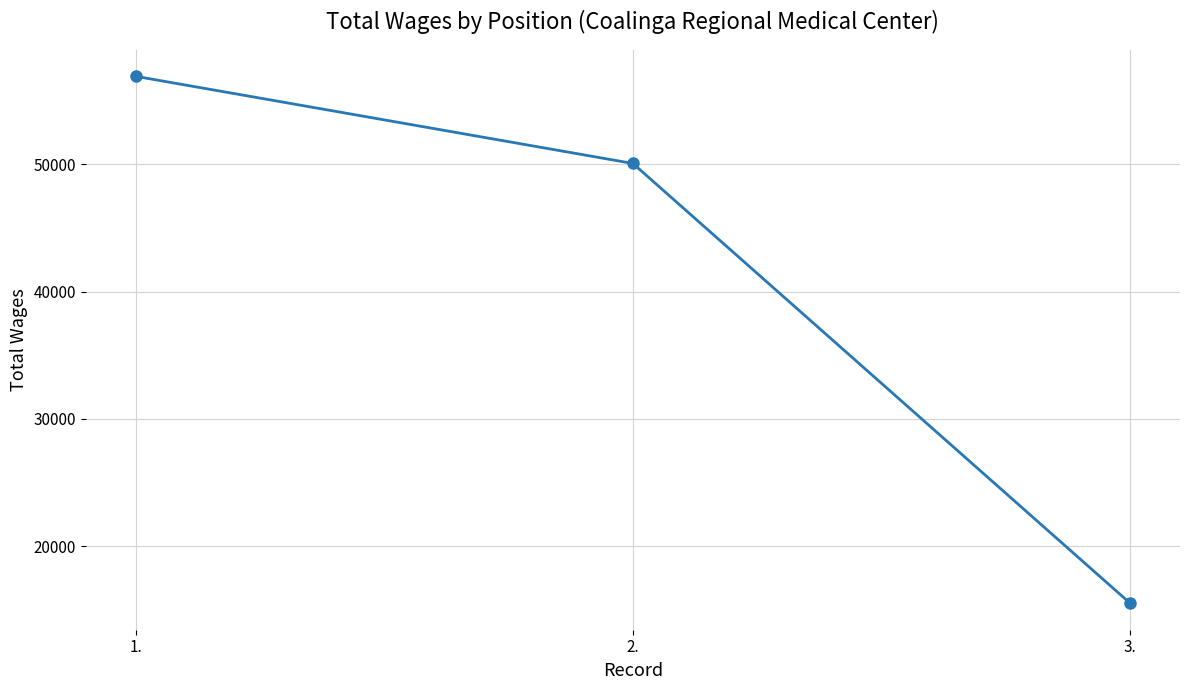

How many values are below 50079?

1